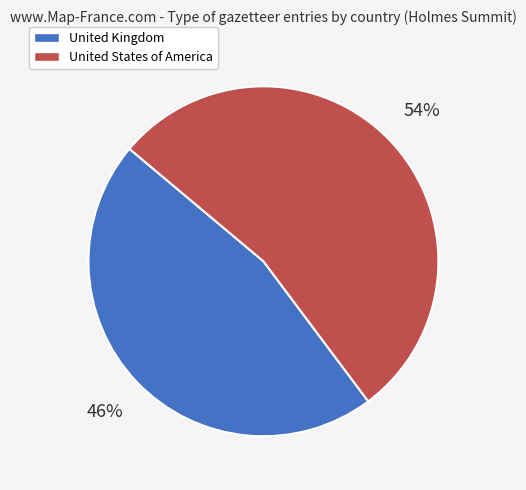

To the nearest percent, what portion does United Kingdom represent?

46%